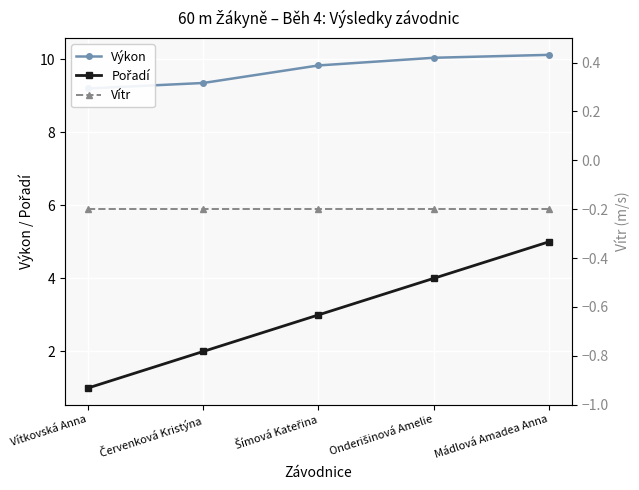

Is this an area chart (filled region under the line)?

No